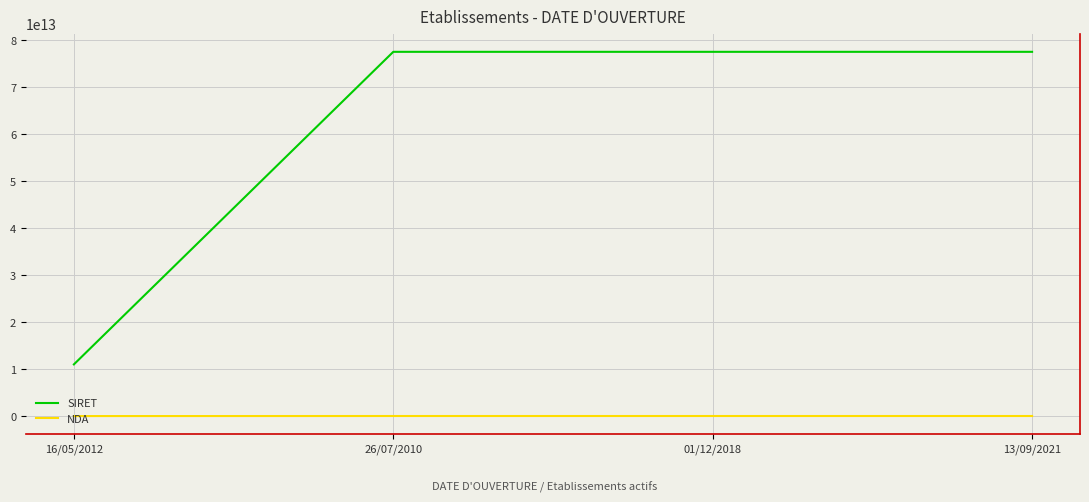

Which series changed the most between 16/05/2012 and 13/09/2021?

SIRET